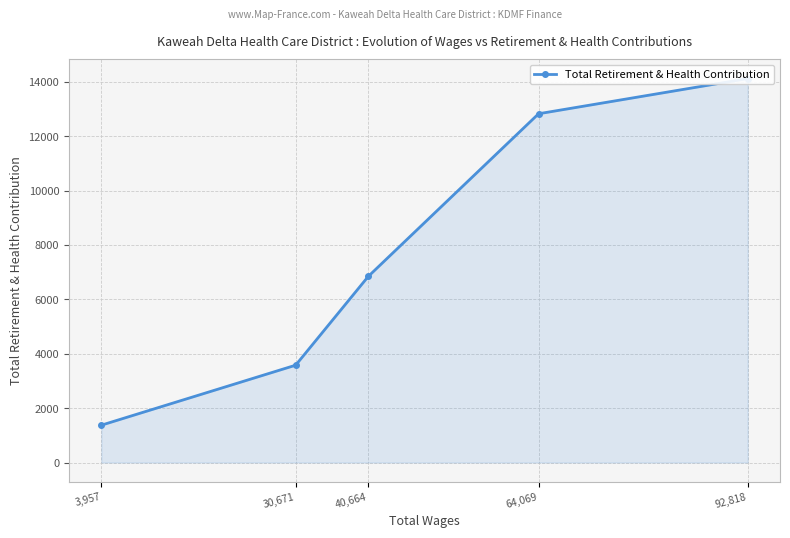

How many lines are shown in the chart?

1